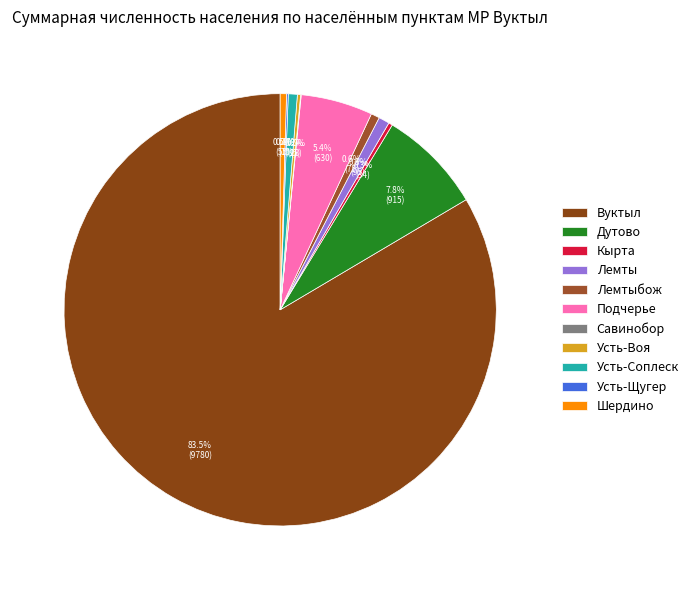

What percentage is the Подчерье slice, to the nearest percent?

5%